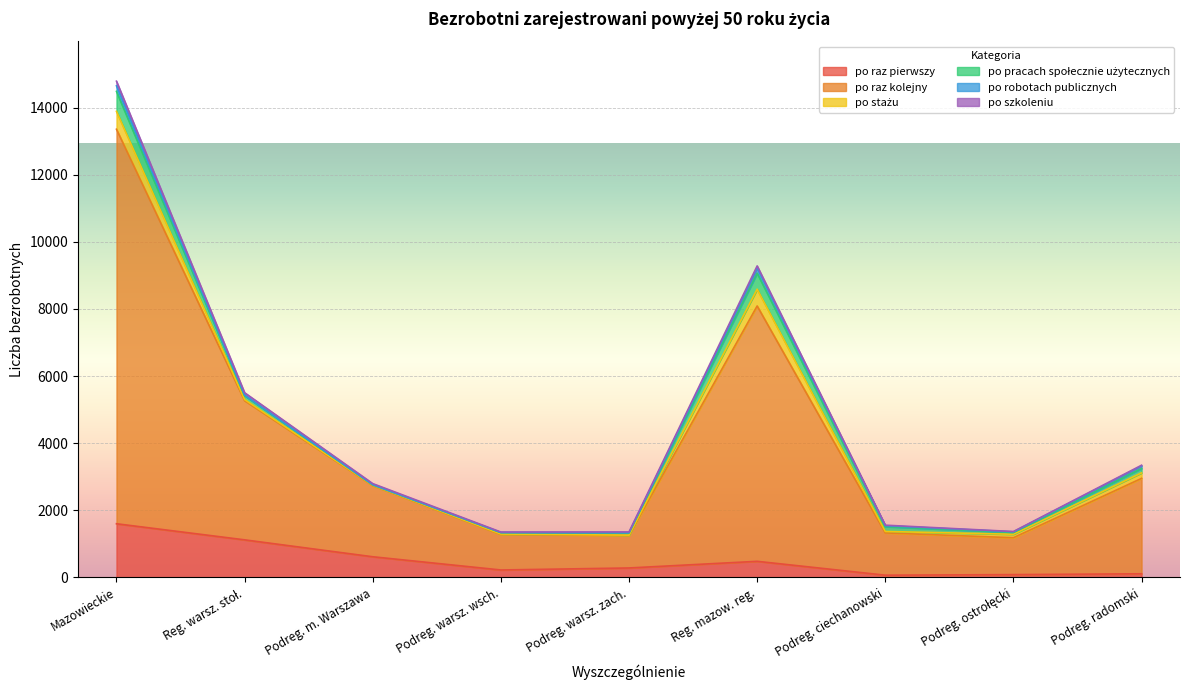

Which series changed the most between Podregion miasto Warszawa and Podregion ostrołęcki?

po raz kolejny